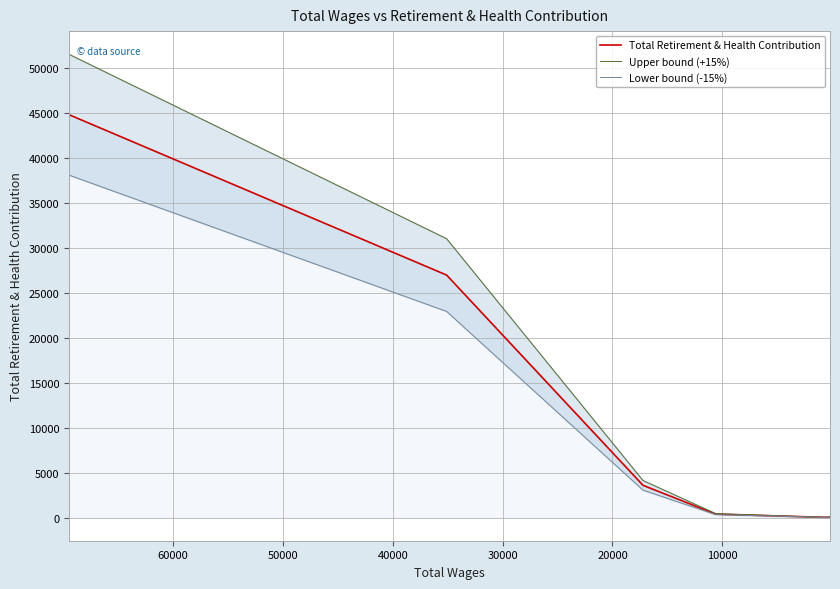

True or false: Upper bound (+15%) and Lower bound (-15%) intersect in this chart.

False